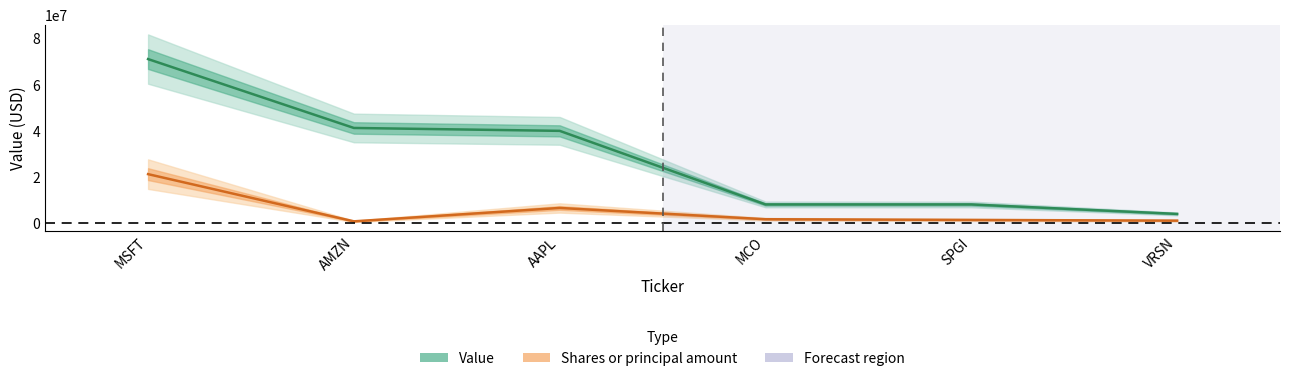

Reading left to right, transcribe all the data shown in this chart.

Value: MSFT=71229000.0	AMZN=41382000.0	AAPL=40128000.0	MCO=8242000.0	SPGI=8237000.0	VRSN=4137000.0
Shares or principal amount: MSFT=21368700.0	AMZN=915801.4	AAPL=6715877.1	MCO=1831602.9	SPGI=1526335.7	VRSN=1221068.6